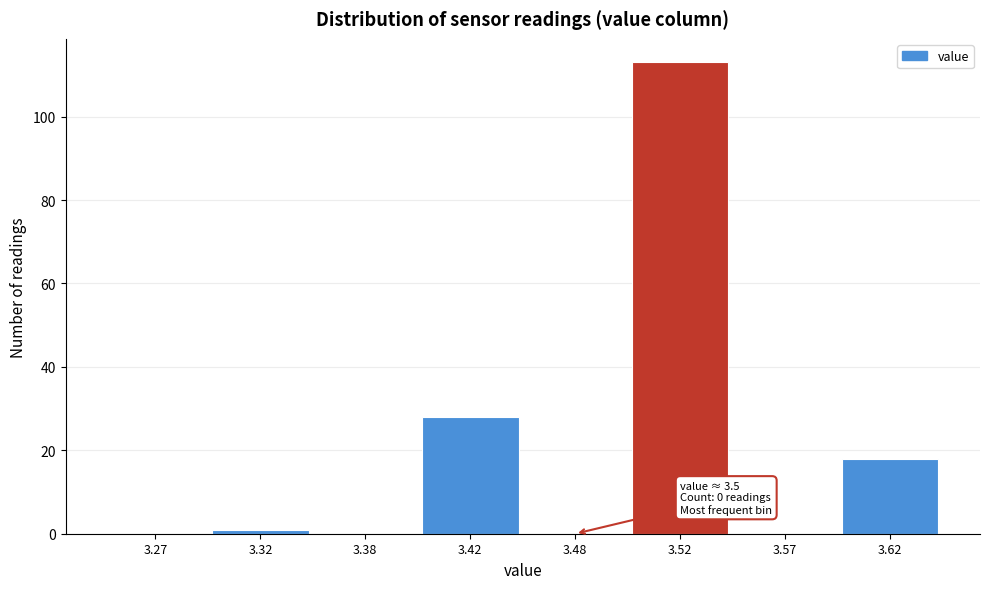

Reading left to right, transcribe all the data shown in this chart.

3.27=0	3.32=1	3.38=0	3.42=28	3.48=0	3.52=113	3.57=0	3.62=18